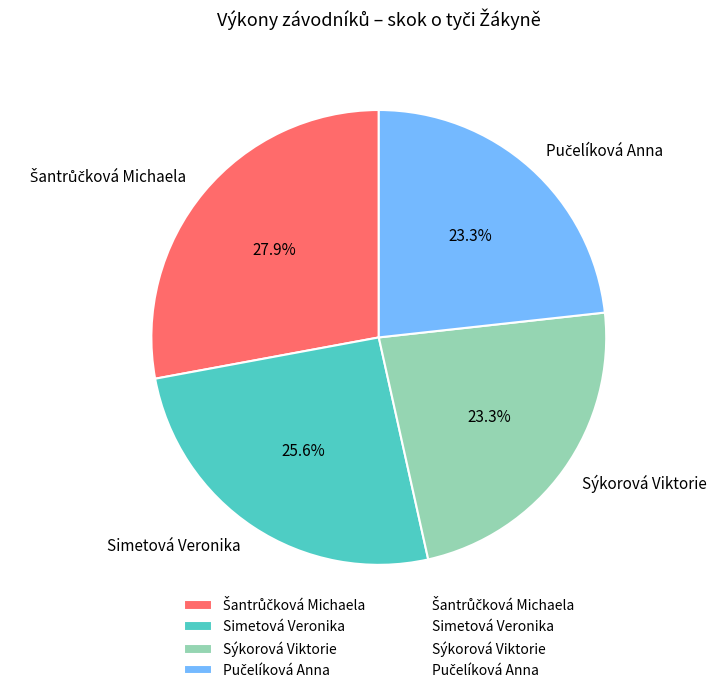

What percentage is the Simetová Veronika slice, to the nearest percent?

26%